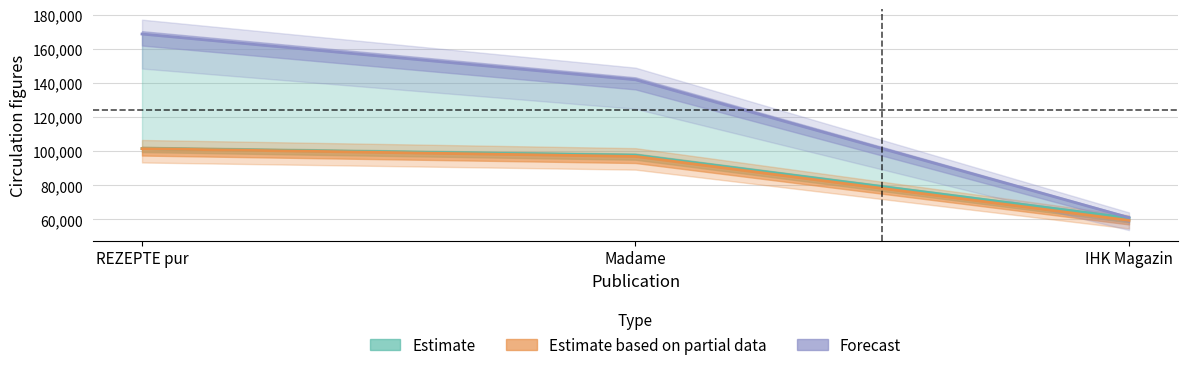

What is the value of the Estimate based on partial data point at the 1st from the left?

101604